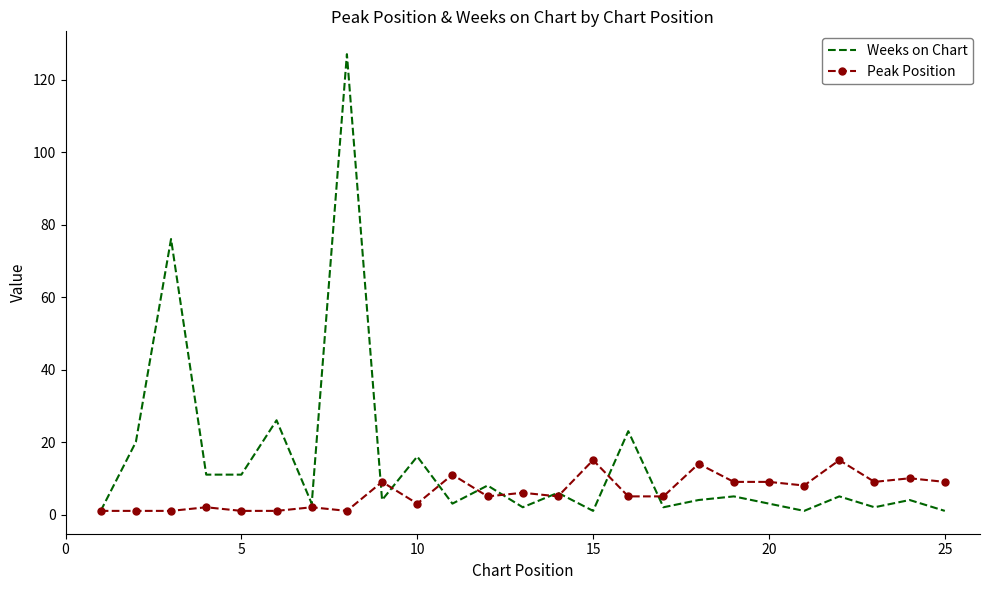

Which series has the largest total across all categories?

Weeks on Chart